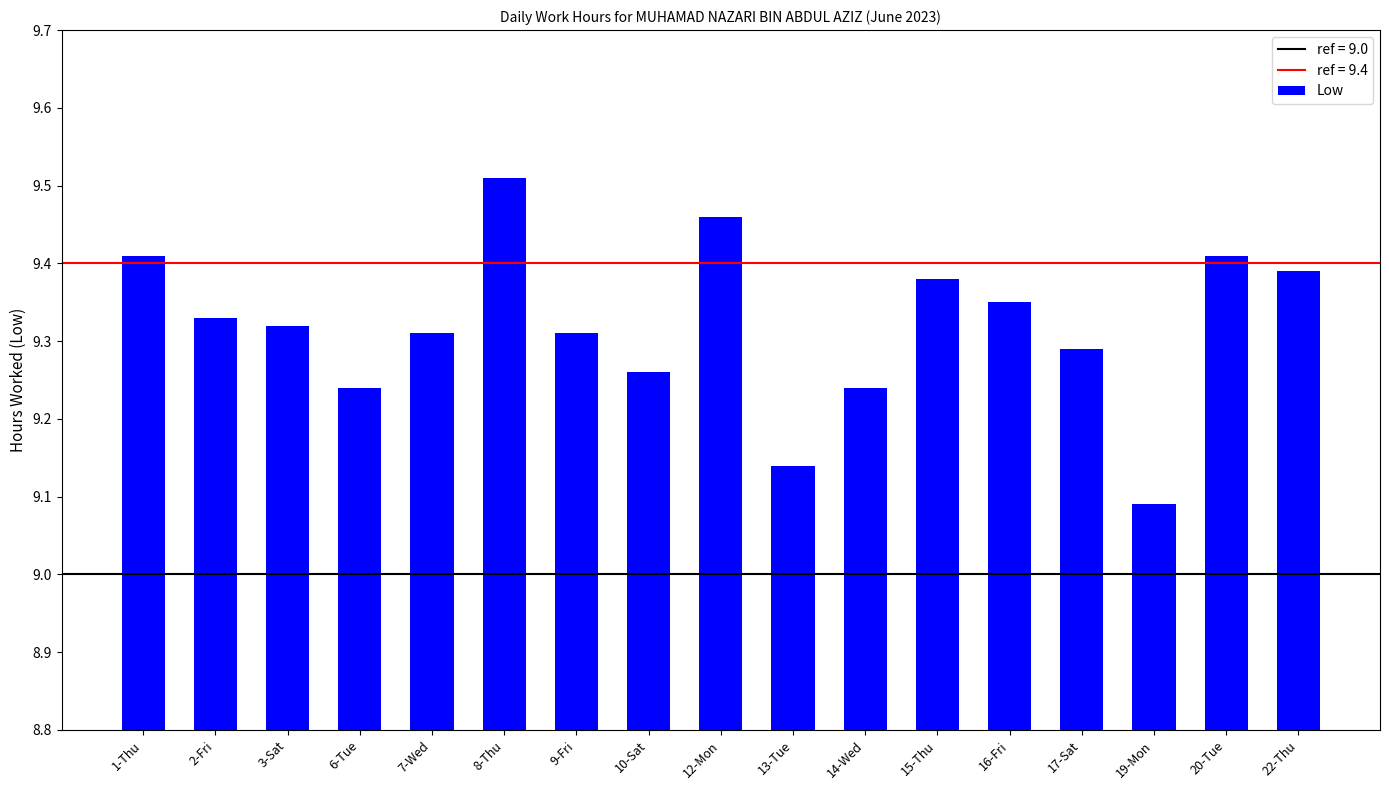

Which has a higher value, 10-Sat or 1-Thu?

1-Thu